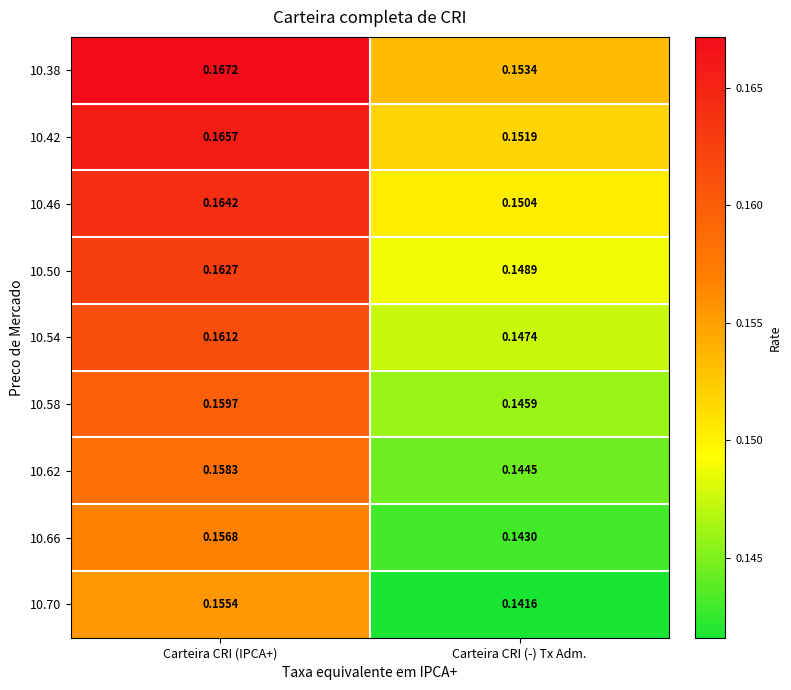

Which series has the largest total across all categories?

10.38